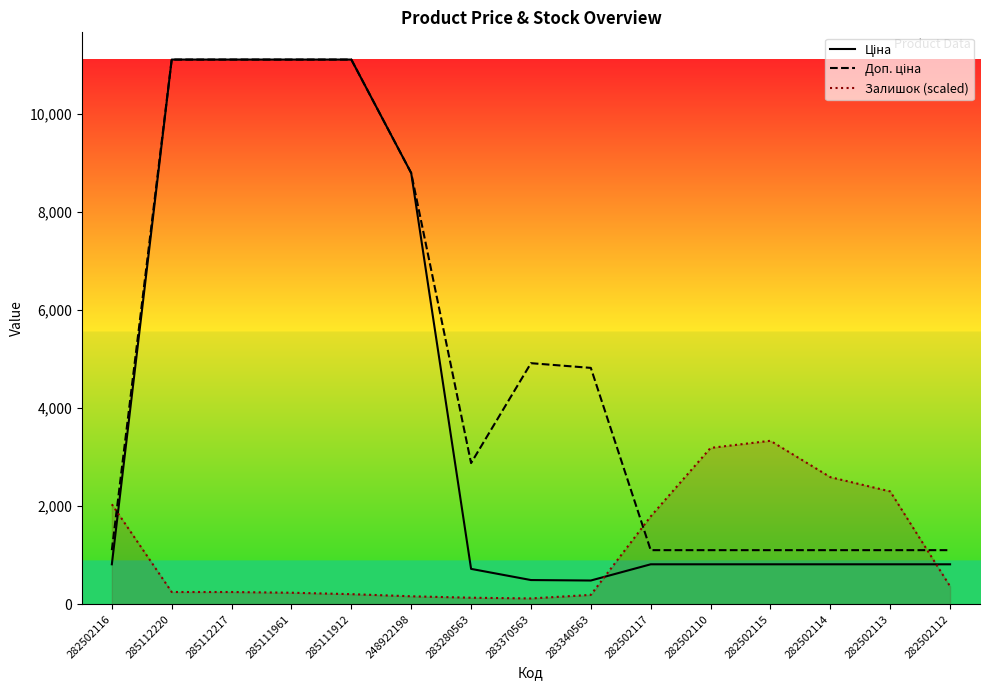

How many interior local valleys does the Залишок (scaled) series have?

1